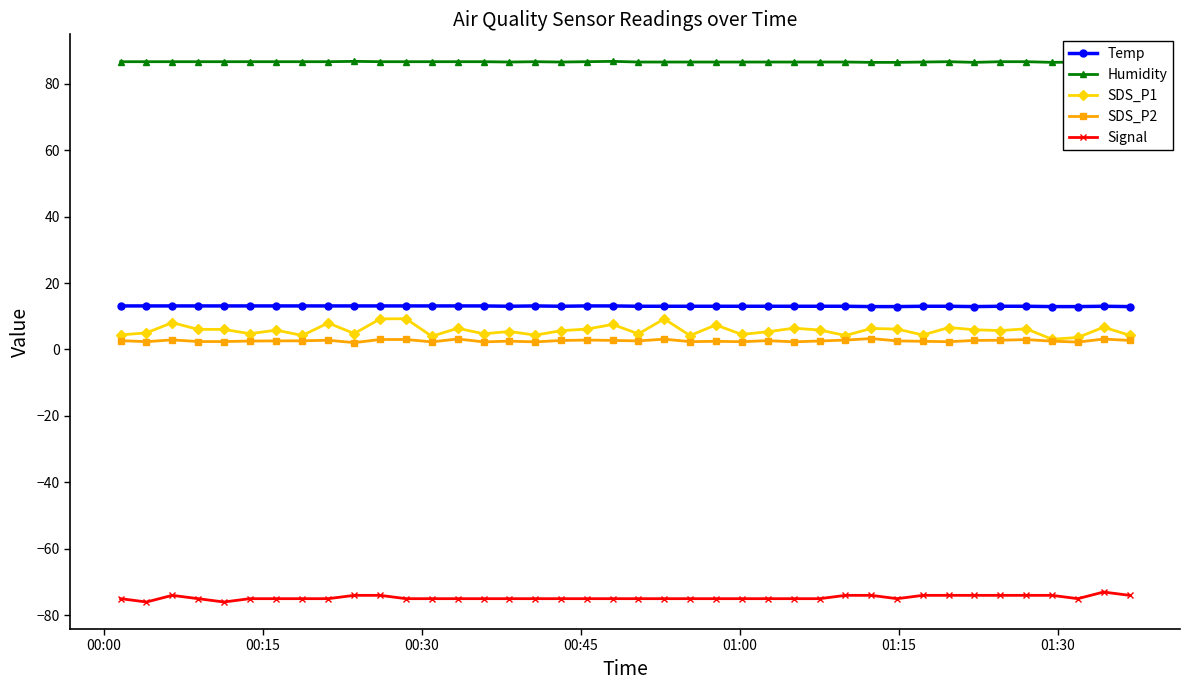

What is the value of the Signal point at the 33rd from the left?

-74.0